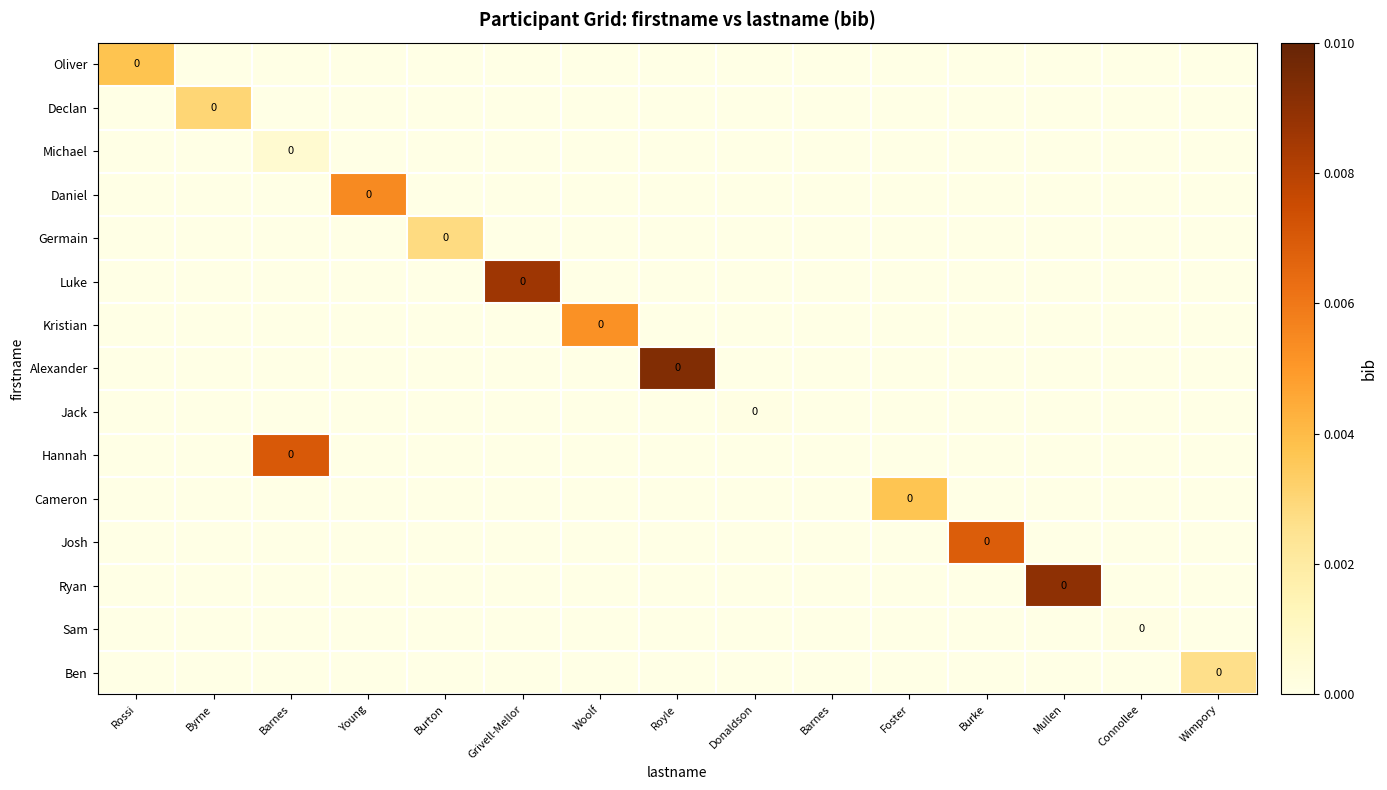

Is it true that Ryan equals 0.0 at Mullen?

True